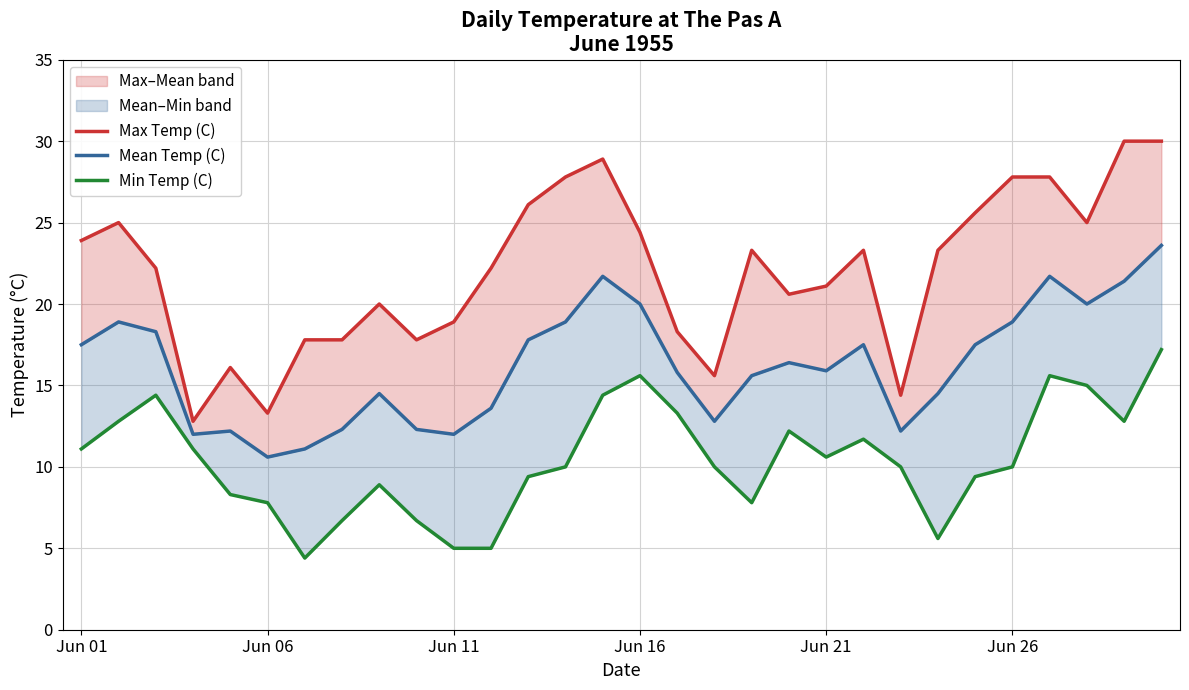

How many lines are shown in the chart?

3